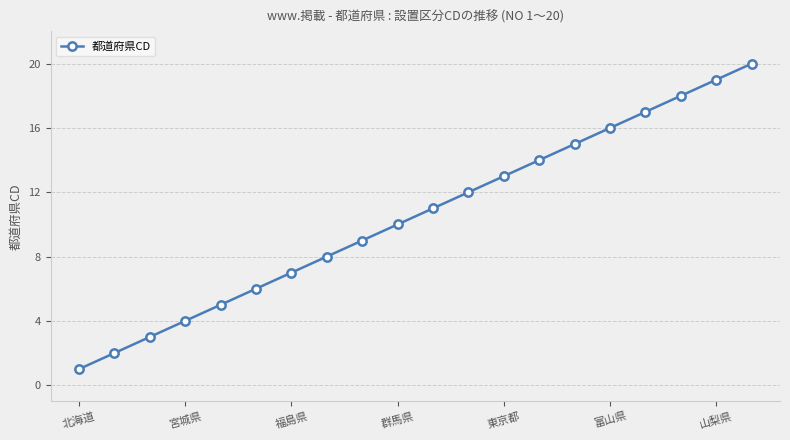

True or false: there are more than 1 points higher than both neighbors.

False